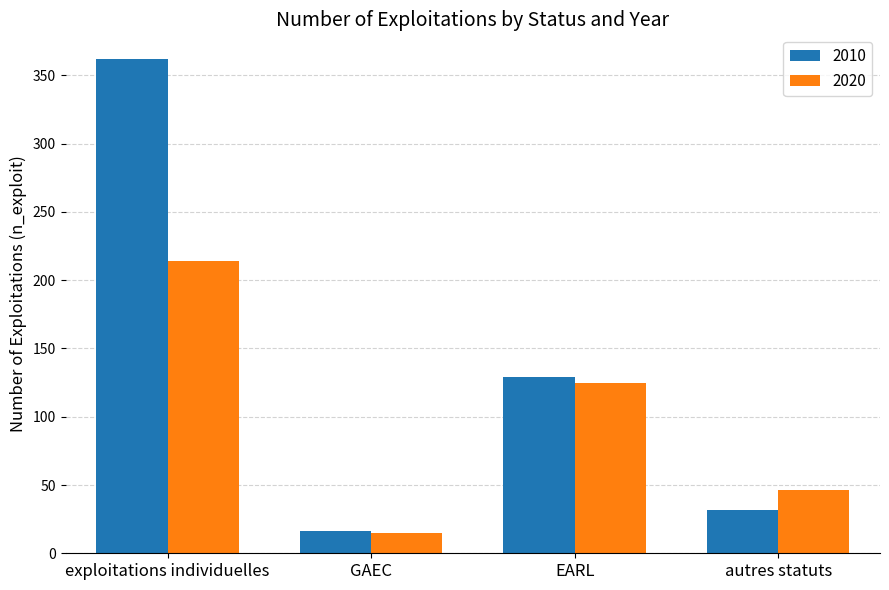

What are all the series names shown in the legend?

2010, 2020